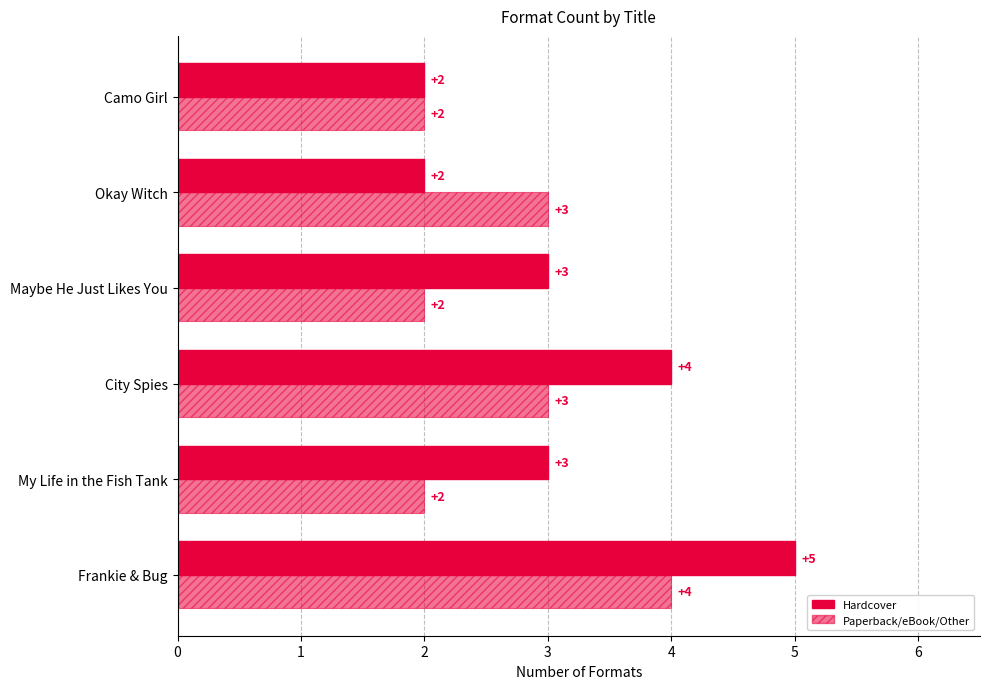

Count the number of categories in the chart.

6